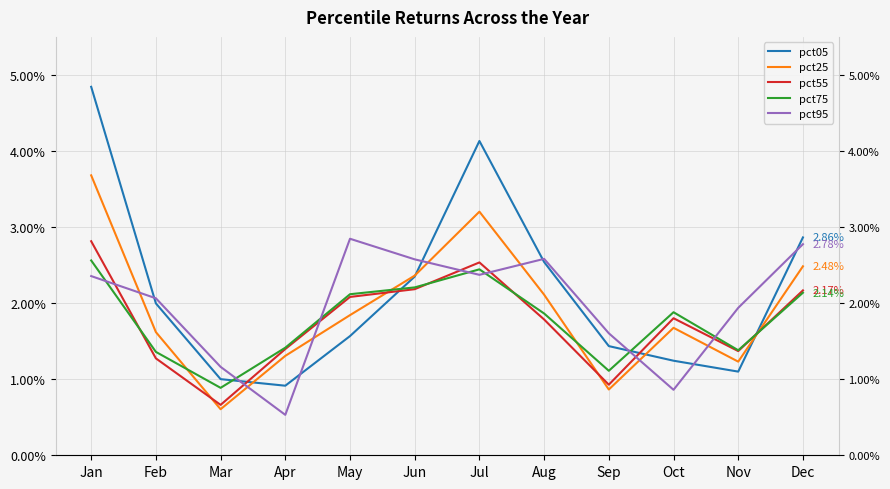

Where is pct25 nearest to the value 2?

Aug